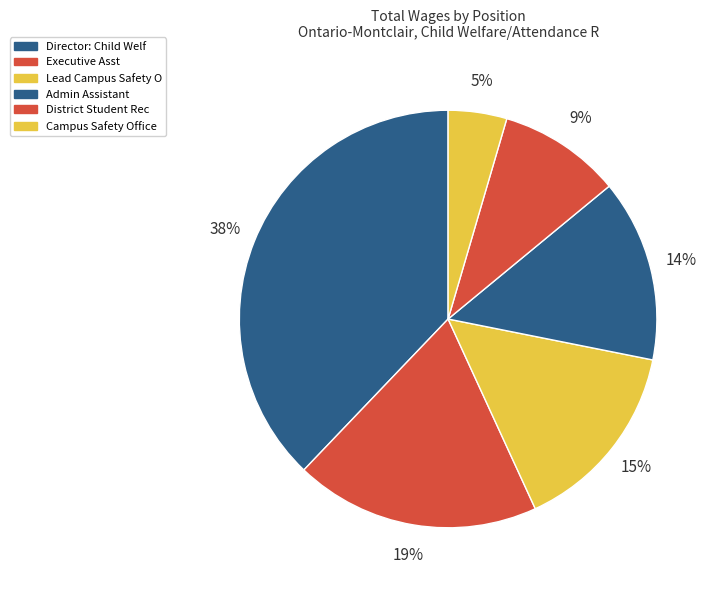

What is the change in value from Director: Child Welf to District Student Rec?

-111185